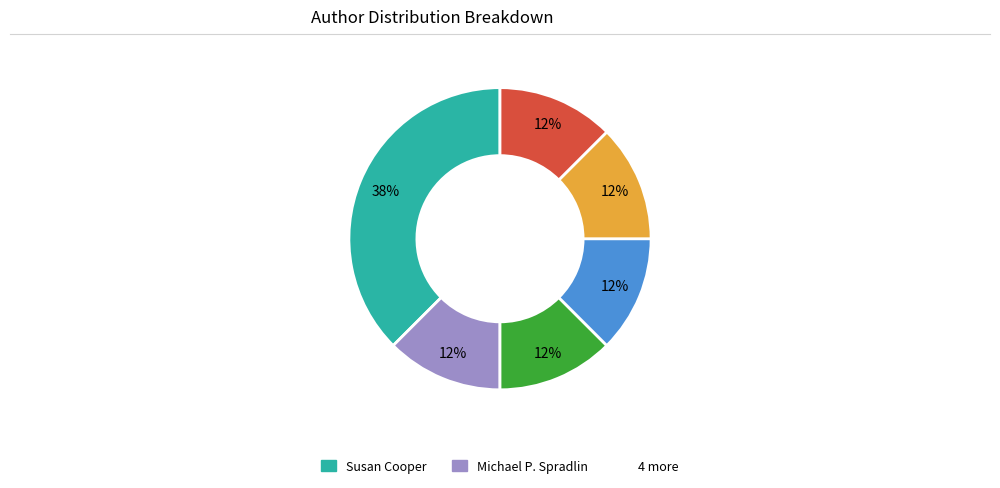

Is there a majority slice in this chart?

No